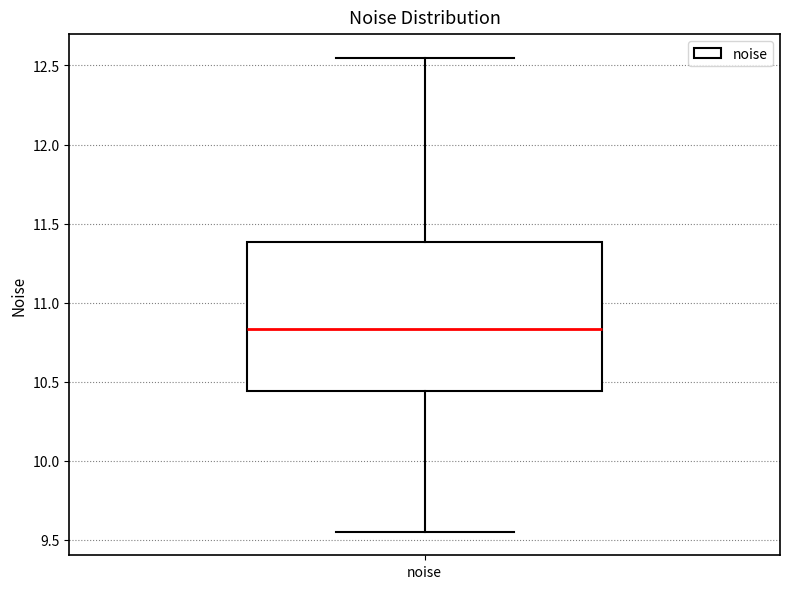

Transcribe this box plot: give where the median line is, the range the box spans, and where the two whiskers end, as read against the y-axis. The values are not printed on the chart, so give them approximately, as read against the axis.

median 10.85, box 10.45 to 11.40, whiskers 9.55 to 12.55